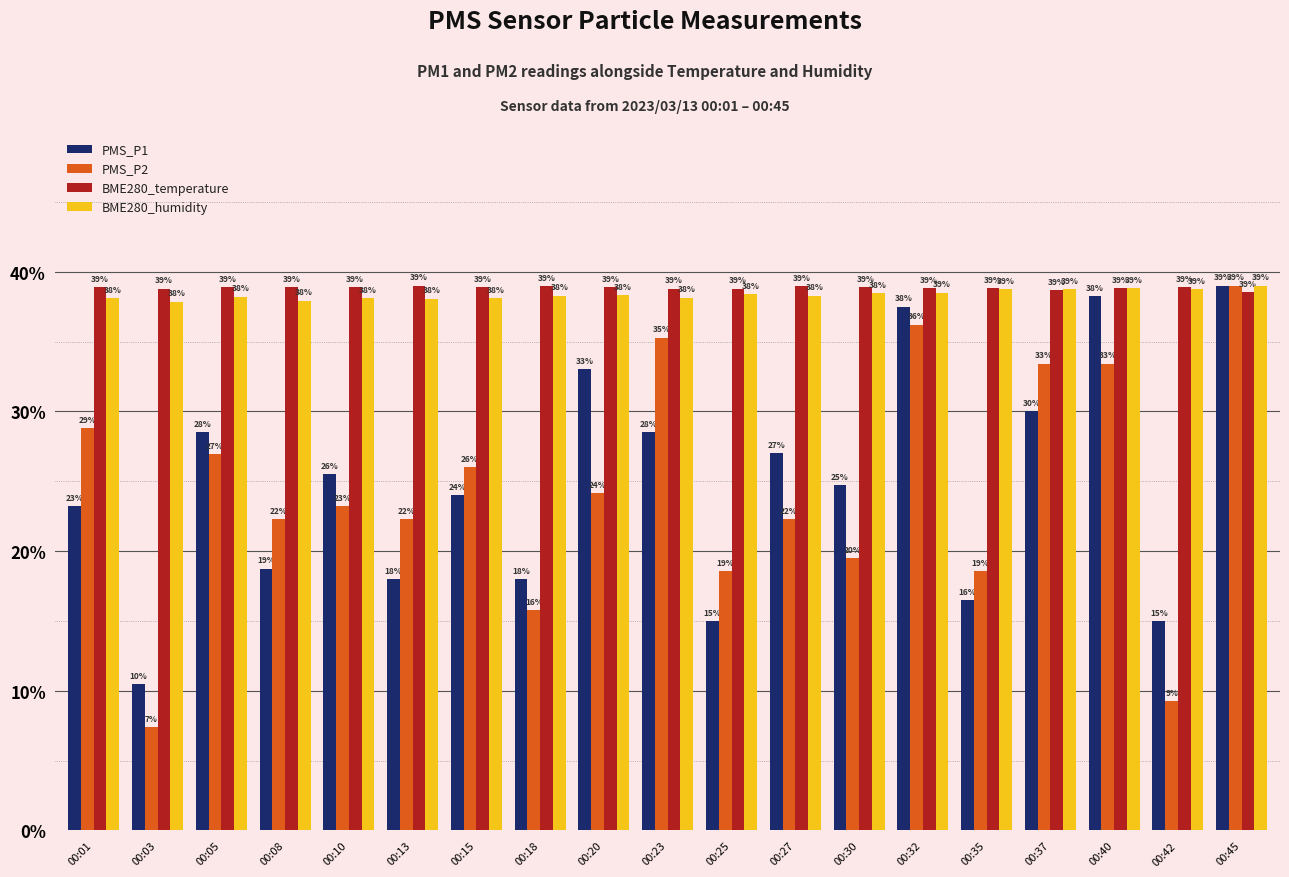

Where is PMS_P2 nearest to the value 23?

00:10